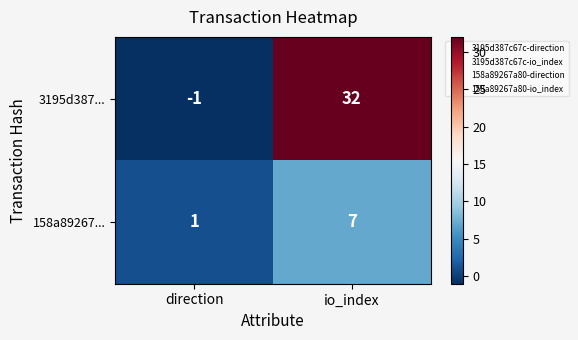

Rank the series by their average value, from lowest to highest.

158a89267..., 3195d387...